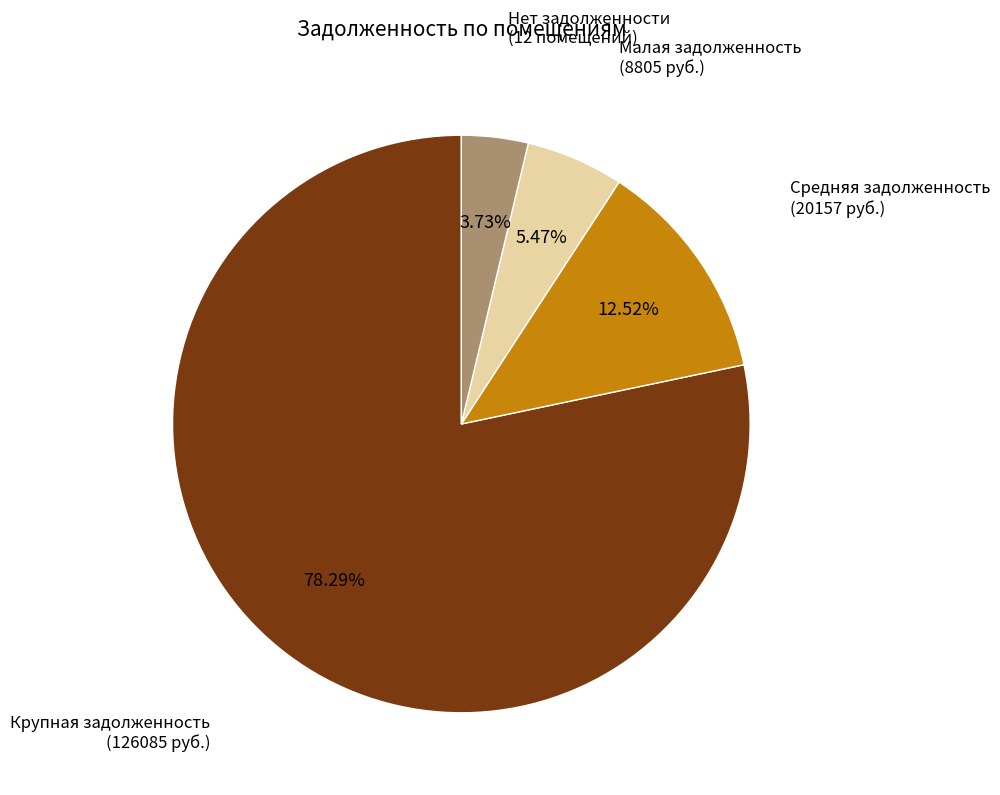

Does any single category account for the majority?

Yes